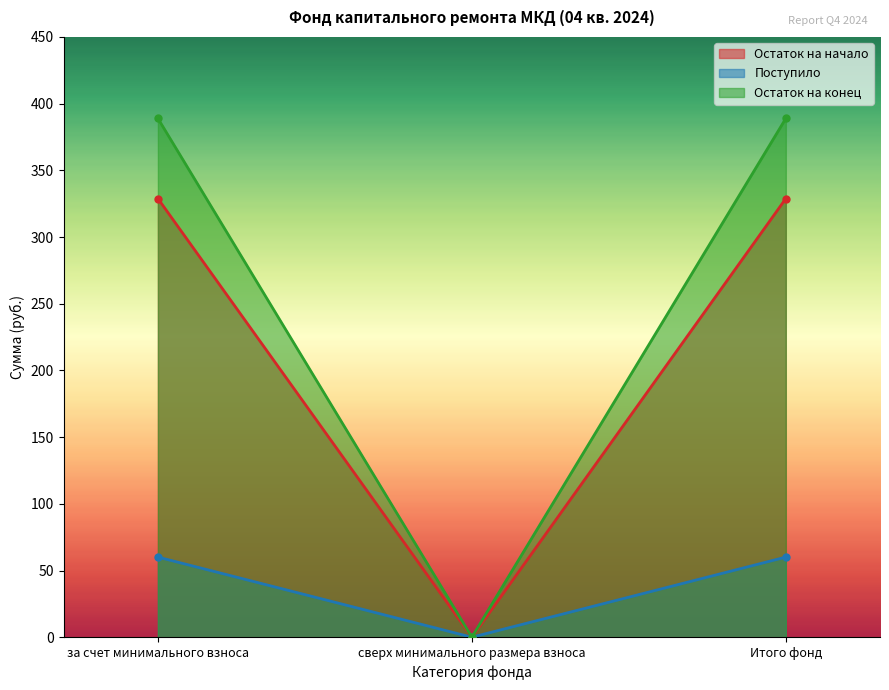

Which category has the lowest value in the Остаток на конец series?

сверх минимального размера взноса